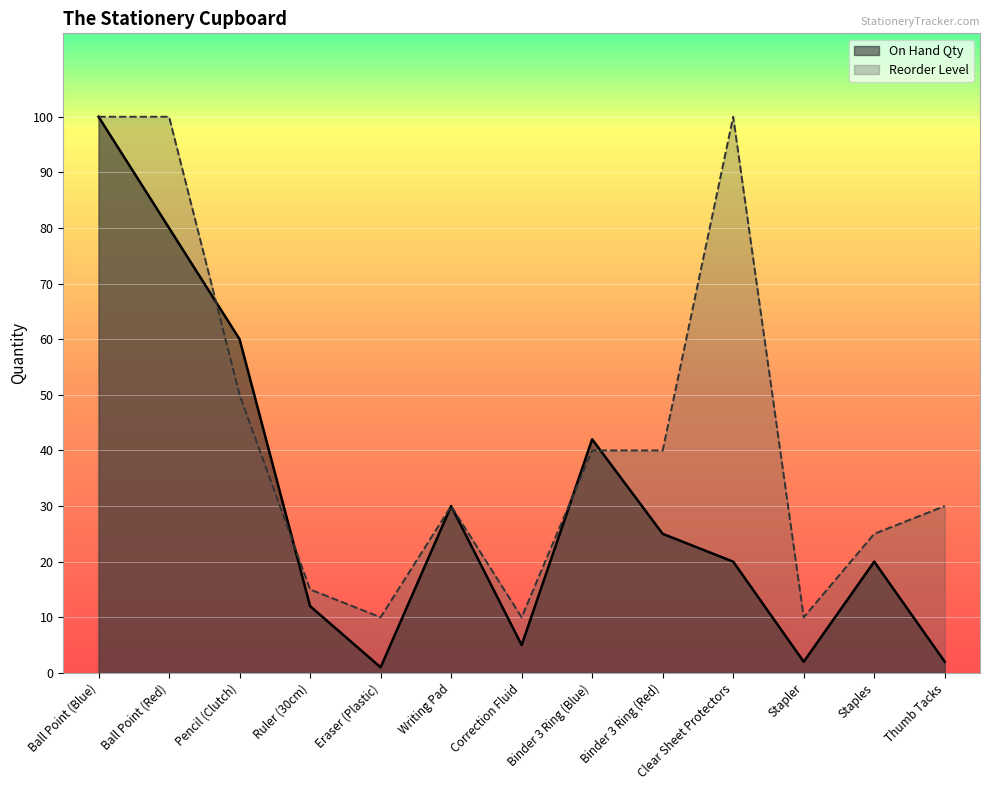

Rank the series by their average value, from lowest to highest.

On Hand Qty, Reorder Level